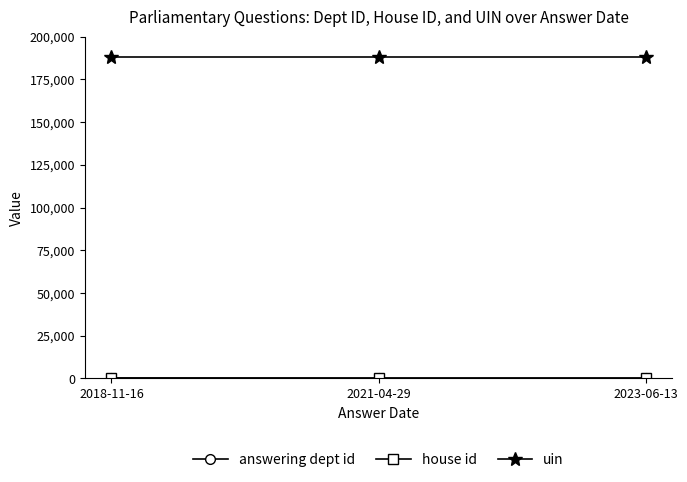

The value of uin at 2021-04-29 is 55981. True or false?

False